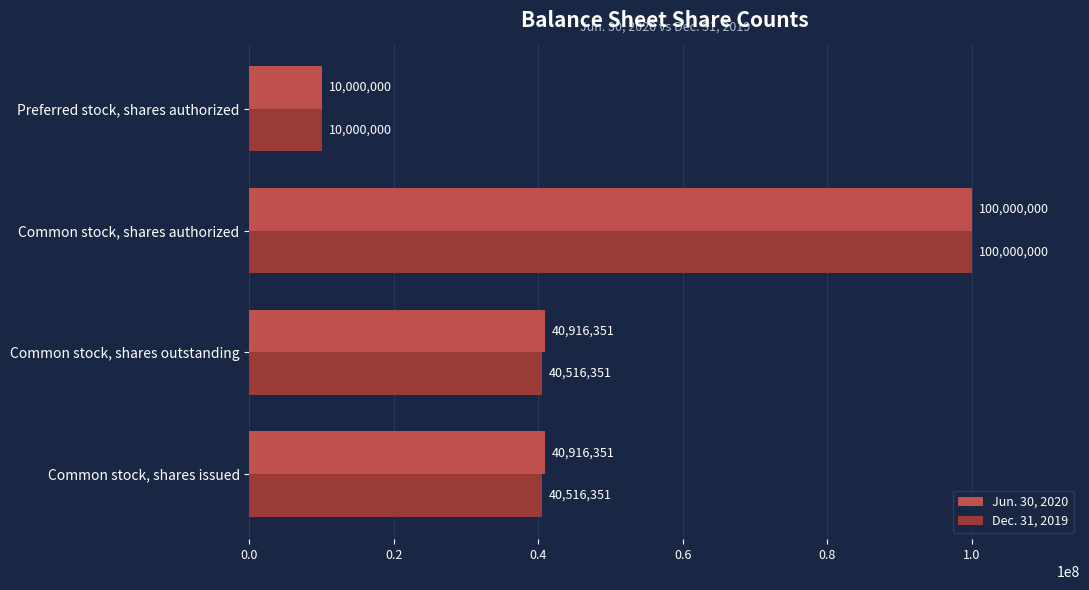

What is the smallest value displayed?

10000000